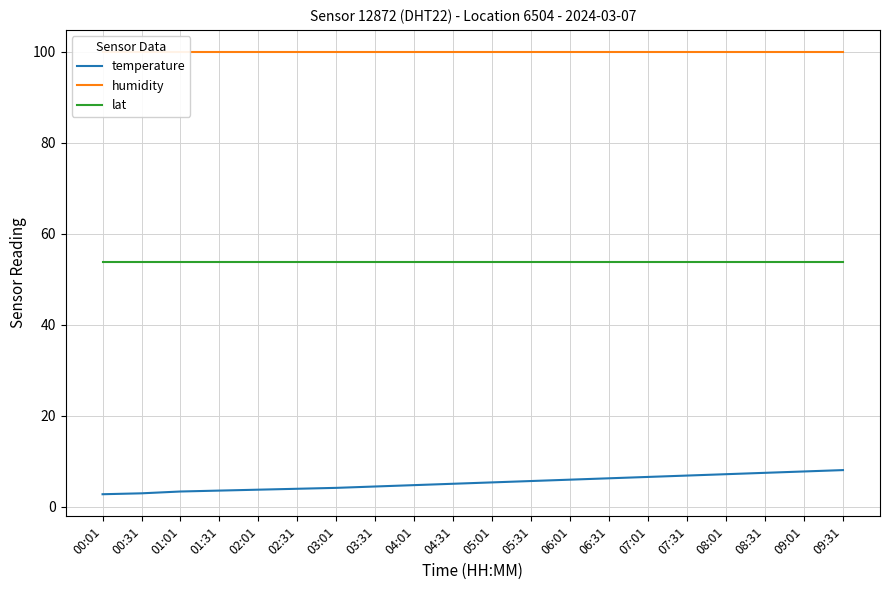

True or false: temperature and lat intersect in this chart.

False